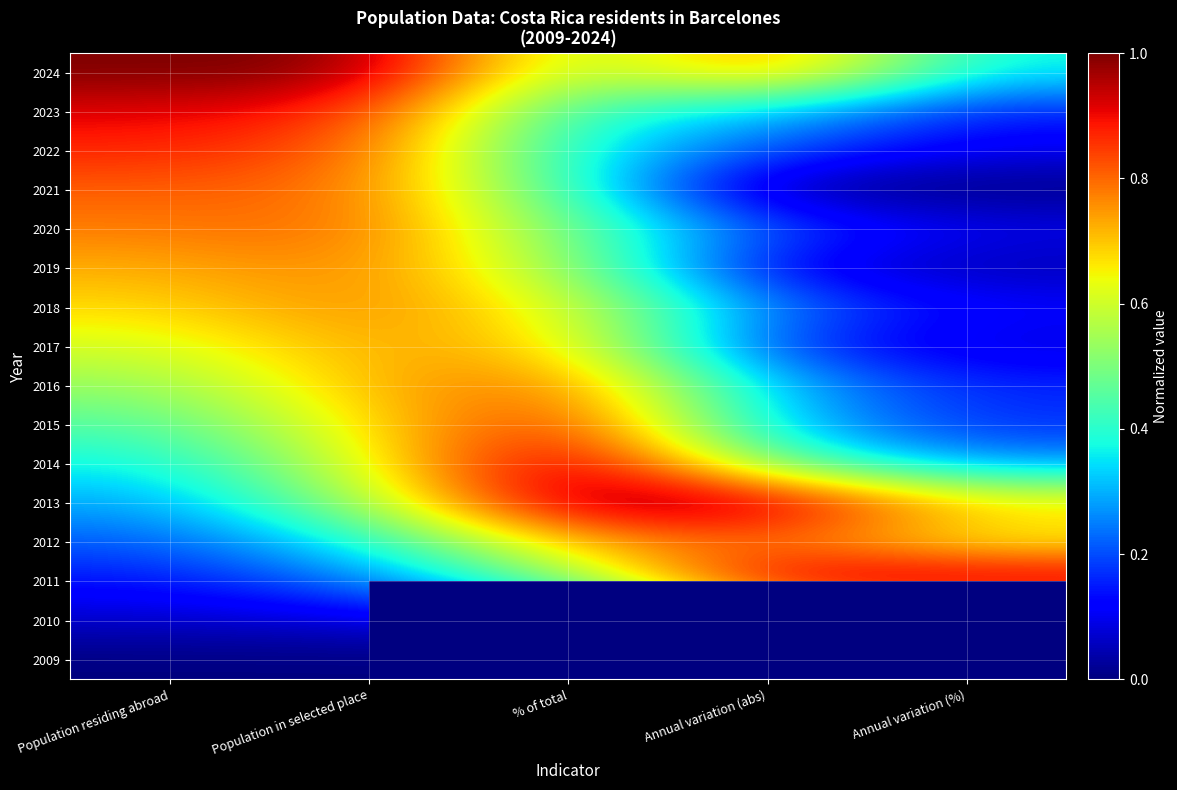

The value of 2016 at Annual variation (%) is 0.2. True or false?

True